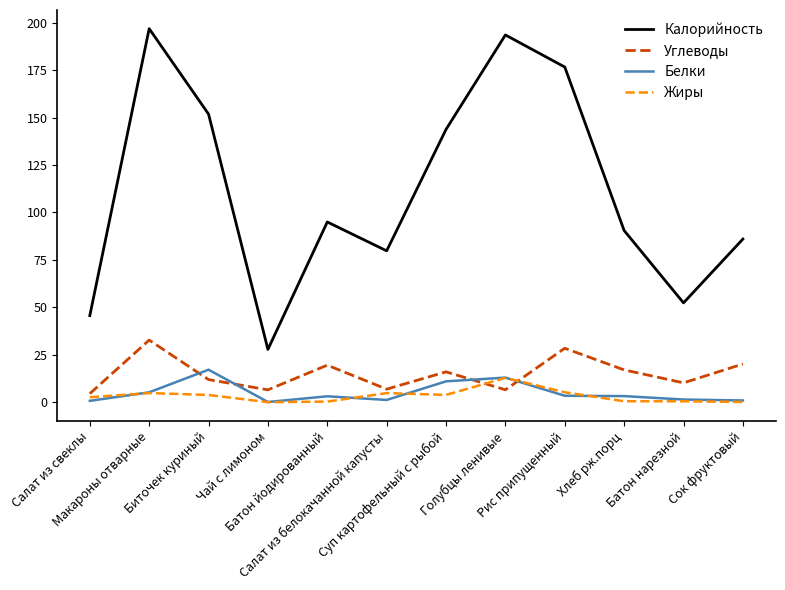

What is the spread (max minus min) of values at Батон йодированный?

94.6